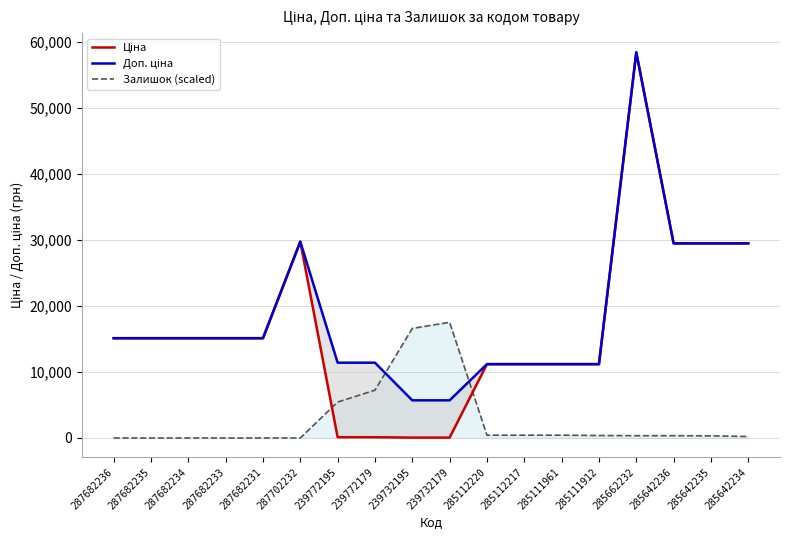

Which has a higher value, 285642234 or 285642236?

285642234